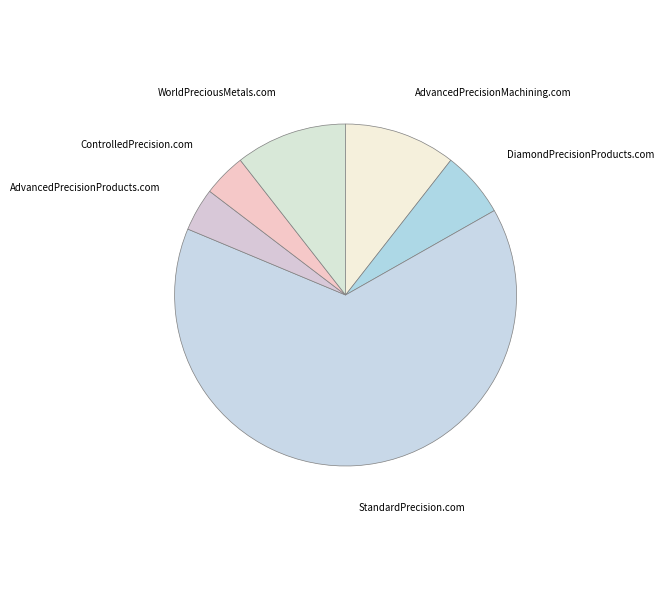

Is the sum of ControlledPrecision.com and StandardPrecision.com greater than half?

Yes